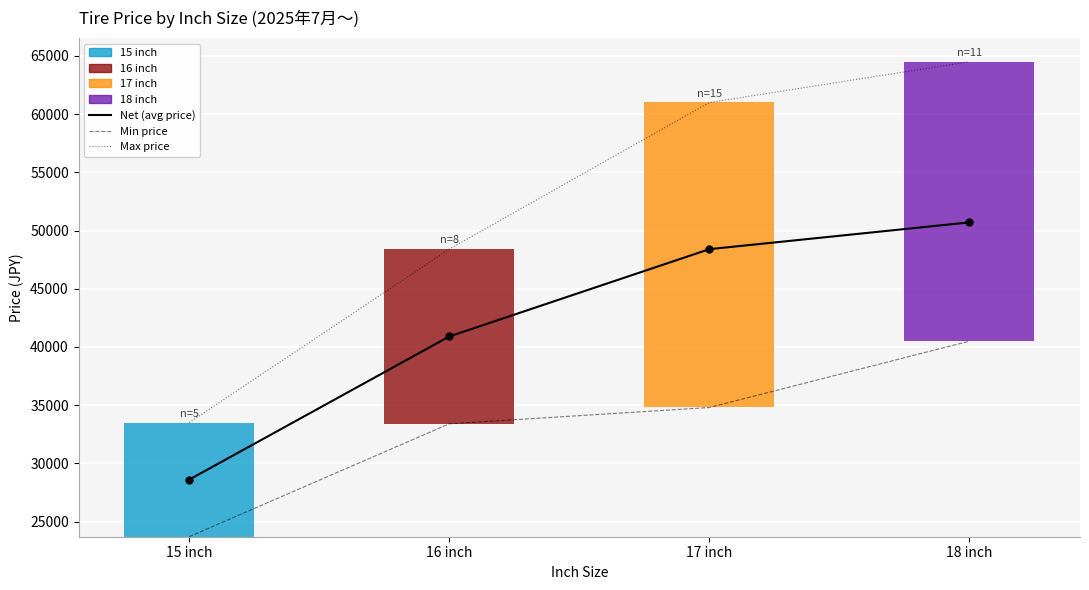

At which category is the sum across all series the highest?

18 inch